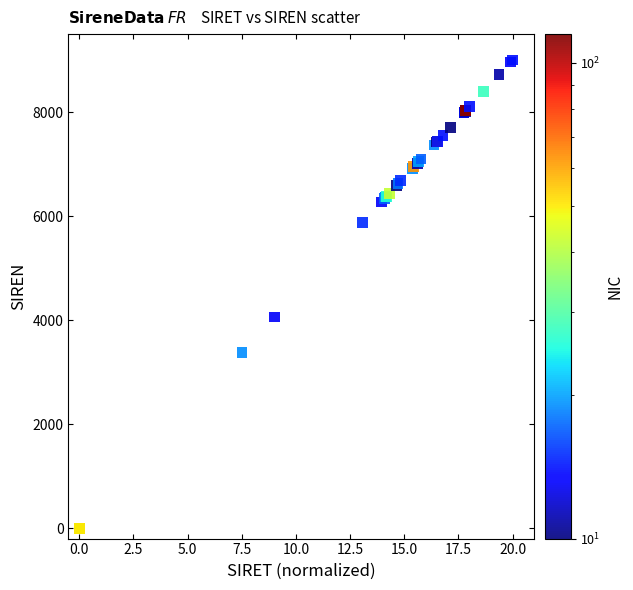

What Y value in the scatter plot is closest to 4500?

4058.5